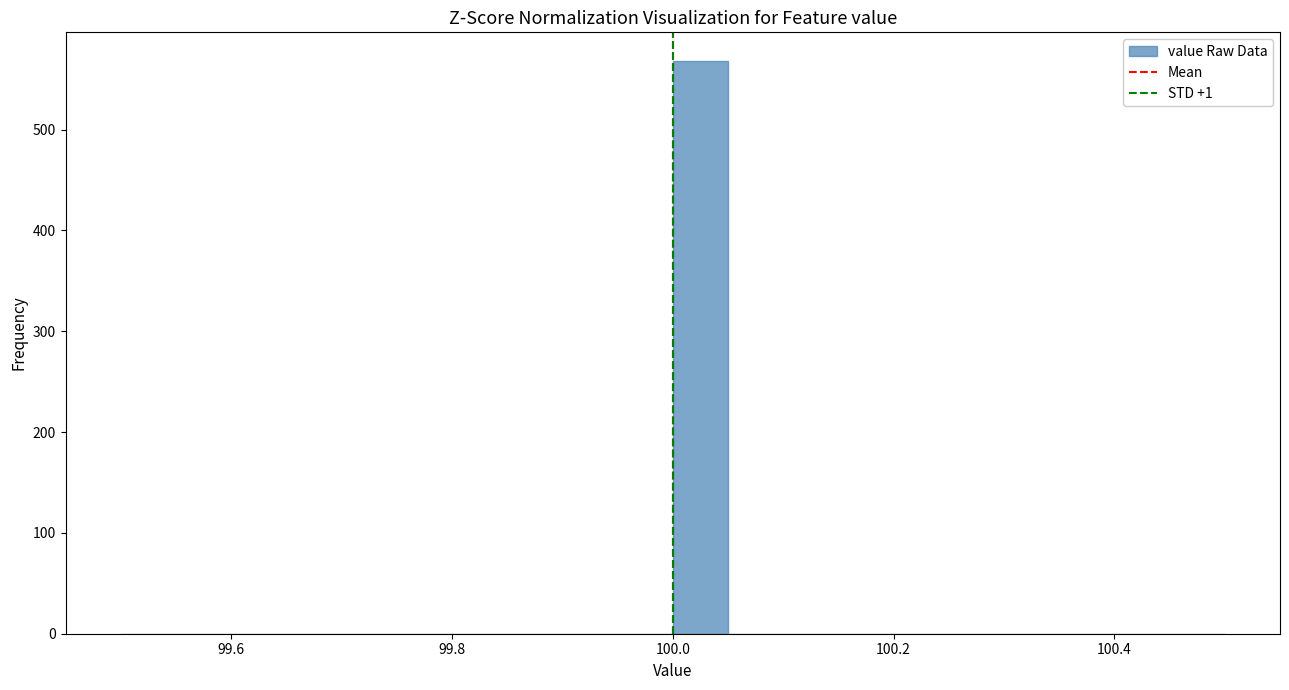

Around what value on the x-axis is the tallest bar? Give the approximate position of its centre, as read against the axis.

100.02